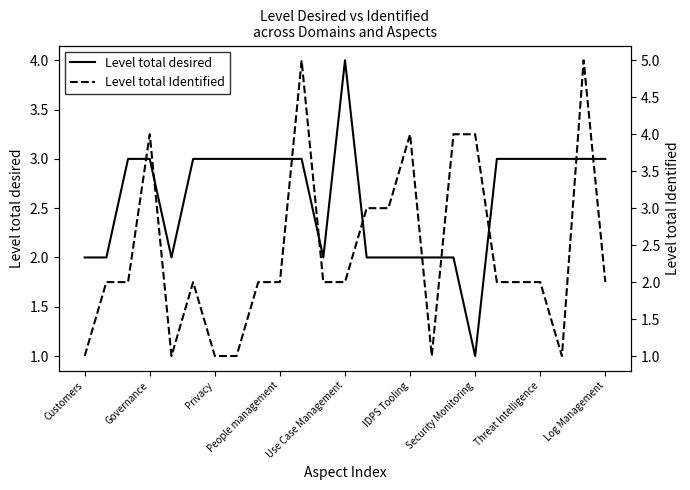

Which category has the lowest value in the Level total desired series?

Security Monitoring